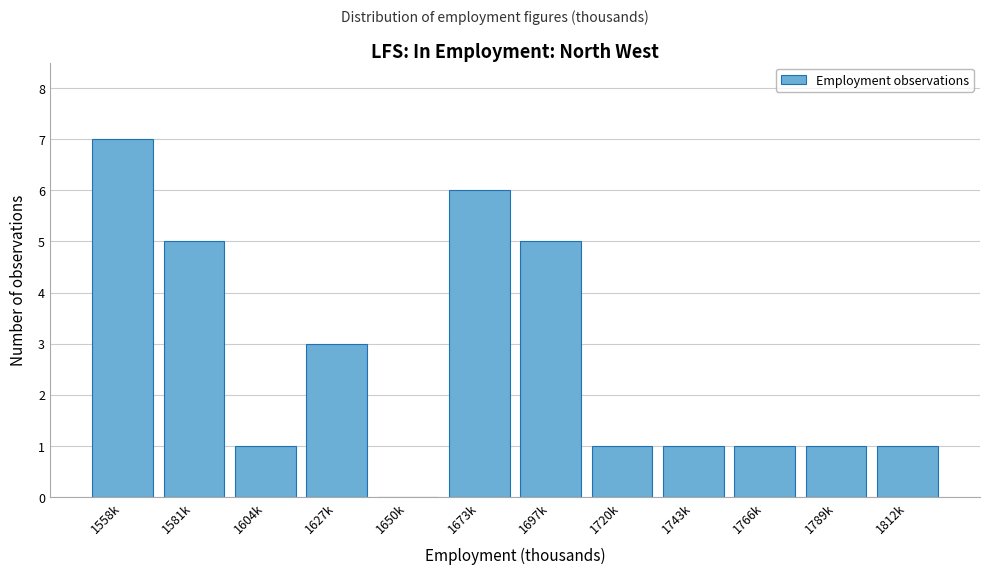

Reading left to right, what are all the values shown in this chart?

1558k=7	1581k=5	1604k=1	1627k=3	1650k=0	1673k=6	1697k=5	1720k=1	1743k=1	1766k=1	1789k=1	1812k=1